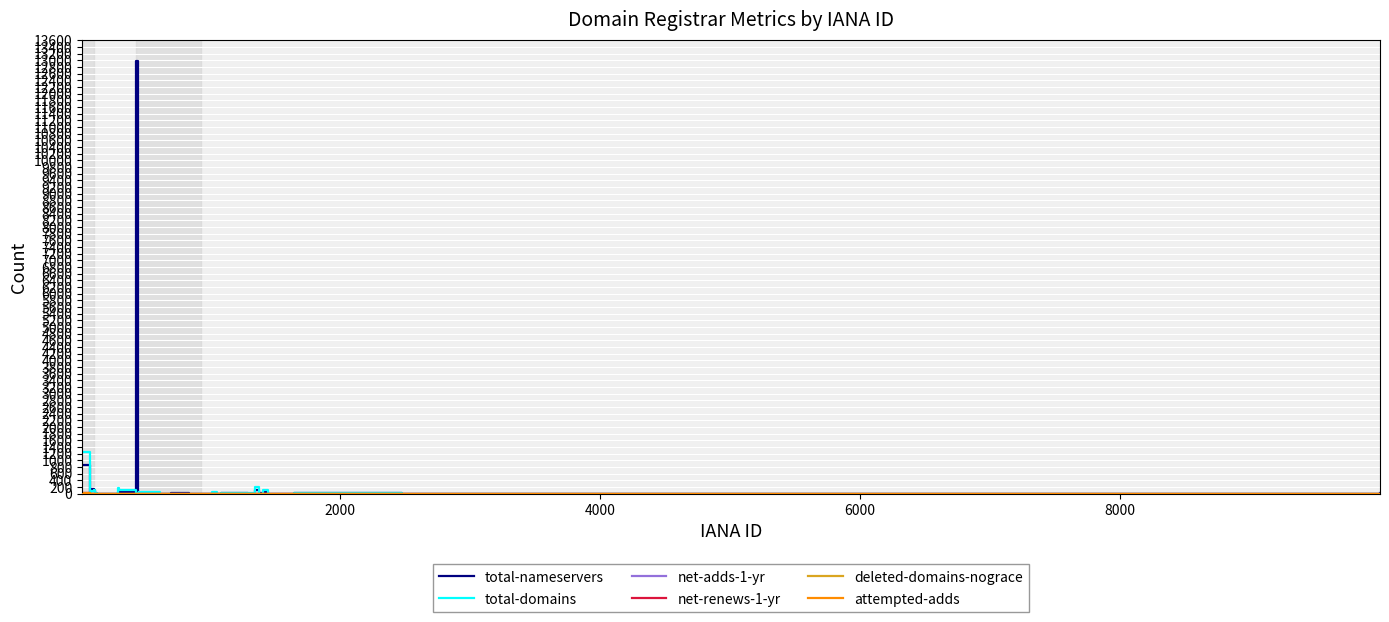

At how many categories does at least one series exceed 536?

2